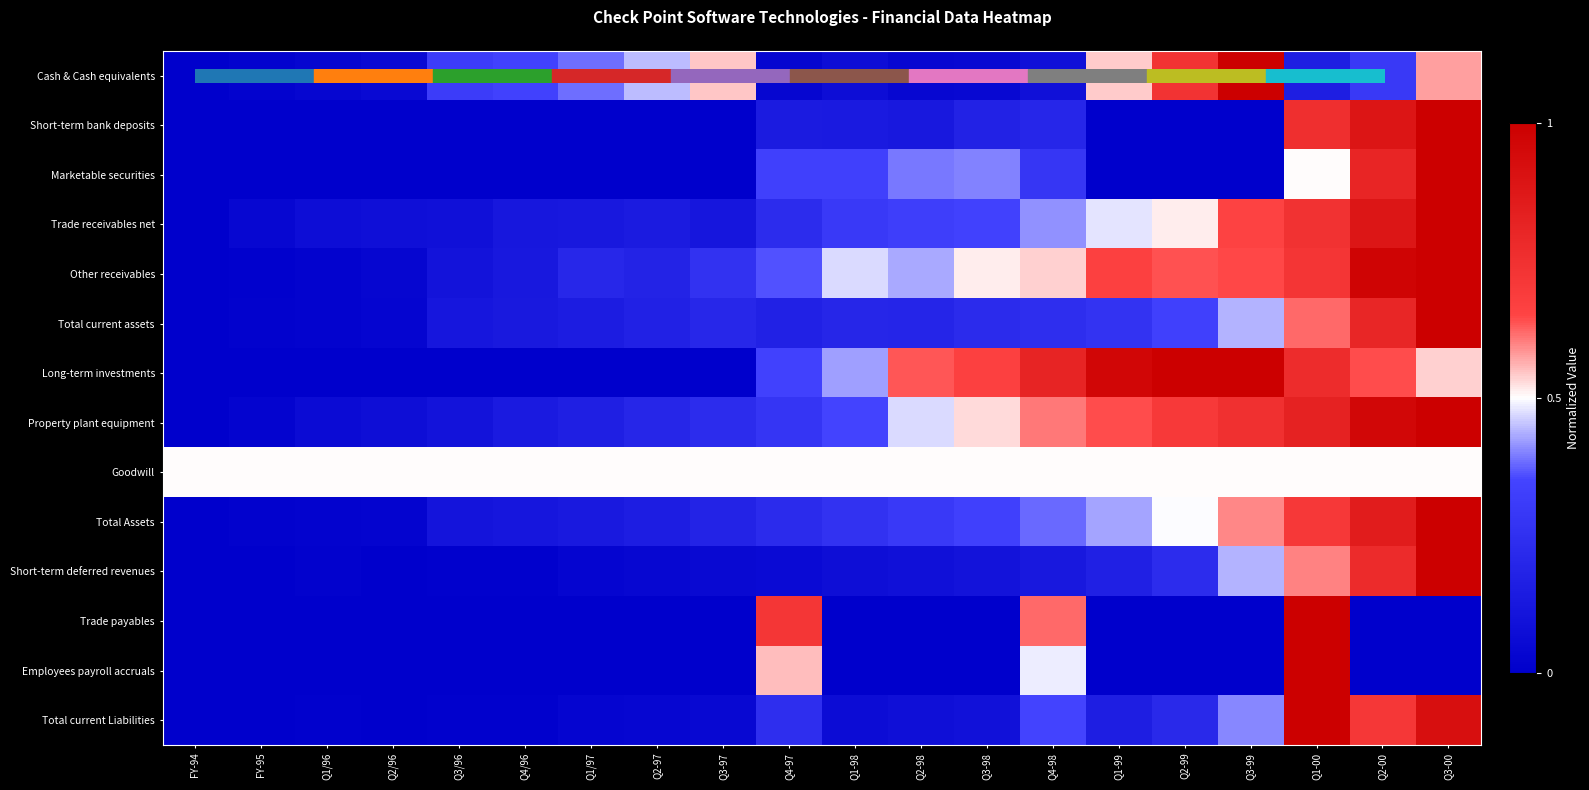

Reading left to right, transcribe all the data shown in this chart.

Cash & Cash equivalents: FY-94=0.0	FY-95=0.0	Q1/96=0.0	Q2/96=0.1	Q3/96=0.3	Q4/96=0.3	Q1/97=0.4	Q2-97=0.4	Q3-97=0.5	Q4-97=0.0	Q1-98=0.1	Q2-98=0.0	Q3-98=0.0	Q4-98=0.1	Q1-99=0.5	Q2-99=0.7	Q3-99=1.0	Q1-00=0.2	Q2-00=0.3	Q3-00=0.6
Short-term bank deposits: FY-94=0.0	FY-95=0.0	Q1/96=0.0	Q2/96=0.0	Q3/96=0.0	Q4/96=0.0	Q1/97=0.0	Q2-97=0.0	Q3-97=0.0	Q4-97=0.1	Q1-98=0.1	Q2-98=0.1	Q3-98=0.2	Q4-98=0.2	Q1-99=0.0	Q2-99=0.0	Q3-99=0.0	Q1-00=0.8	Q2-00=0.9	Q3-00=1.0
Marketable securities: FY-94=0.0	FY-95=0.0	Q1/96=0.0	Q2/96=0.0	Q3/96=0.0	Q4/96=0.0	Q1/97=0.0	Q2-97=0.0	Q3-97=0.0	Q4-97=0.3	Q1-98=0.3	Q2-98=0.4	Q3-98=0.4	Q4-98=0.3	Q1-99=0.0	Q2-99=0.0	Q3-99=0.0	Q1-00=0.5	Q2-00=0.8	Q3-00=1.0
Trade receivables net: FY-94=0.0	FY-95=0.0	Q1/96=0.1	Q2/96=0.1	Q3/96=0.1	Q4/96=0.1	Q1/97=0.1	Q2-97=0.1	Q3-97=0.1	Q4-97=0.2	Q1-98=0.3	Q2-98=0.3	Q3-98=0.3	Q4-98=0.4	Q1-99=0.5	Q2-99=0.5	Q3-99=0.7	Q1-00=0.7	Q2-00=0.9	Q3-00=1.0
Other receivables: FY-94=0.0	FY-95=0.0	Q1/96=0.0	Q2/96=0.0	Q3/96=0.1	Q4/96=0.1	Q1/97=0.2	Q2-97=0.2	Q3-97=0.3	Q4-97=0.4	Q1-98=0.5	Q2-98=0.4	Q3-98=0.5	Q4-98=0.5	Q1-99=0.7	Q2-99=0.6	Q3-99=0.6	Q1-00=0.7	Q2-00=1.0	Q3-00=1.0
Total current assets: FY-94=0.0	FY-95=0.0	Q1/96=0.0	Q2/96=0.0	Q3/96=0.1	Q4/96=0.1	Q1/97=0.2	Q2-97=0.2	Q3-97=0.2	Q4-97=0.2	Q1-98=0.2	Q2-98=0.2	Q3-98=0.2	Q4-98=0.2	Q1-99=0.3	Q2-99=0.3	Q3-99=0.4	Q1-00=0.6	Q2-00=0.8	Q3-00=1.0
Long-term investments: FY-94=0.0	FY-95=0.0	Q1/96=0.0	Q2/96=0.0	Q3/96=0.0	Q4/96=0.0	Q1/97=0.0	Q2-97=0.0	Q3-97=0.0	Q4-97=0.3	Q1-98=0.4	Q2-98=0.6	Q3-98=0.7	Q4-98=0.8	Q1-99=1.0	Q2-99=1.0	Q3-99=1.0	Q1-00=0.8	Q2-00=0.6	Q3-00=0.5
Property plant equipment: FY-94=0.0	FY-95=0.0	Q1/96=0.1	Q2/96=0.1	Q3/96=0.1	Q4/96=0.1	Q1/97=0.2	Q2-97=0.2	Q3-97=0.2	Q4-97=0.3	Q1-98=0.4	Q2-98=0.5	Q3-98=0.5	Q4-98=0.6	Q1-99=0.6	Q2-99=0.7	Q3-99=0.8	Q1-00=0.8	Q2-00=1.0	Q3-00=1.0
Goodwill: FY-94=0.5	FY-95=0.5	Q1/96=0.5	Q2/96=0.5	Q3/96=0.5	Q4/96=0.5	Q1/97=0.5	Q2-97=0.5	Q3-97=0.5	Q4-97=0.5	Q1-98=0.5	Q2-98=0.5	Q3-98=0.5	Q4-98=0.5	Q1-99=0.5	Q2-99=0.5	Q3-99=0.5	Q1-00=0.5	Q2-00=0.5	Q3-00=0.5
Total Assets: FY-94=0.0	FY-95=0.0	Q1/96=0.0	Q2/96=0.0	Q3/96=0.1	Q4/96=0.1	Q1/97=0.1	Q2-97=0.2	Q3-97=0.2	Q4-97=0.2	Q1-98=0.3	Q2-98=0.3	Q3-98=0.3	Q4-98=0.4	Q1-99=0.4	Q2-99=0.5	Q3-99=0.6	Q1-00=0.7	Q2-00=0.8	Q3-00=1.0
Short-term deferred revenues: FY-94=0.0	FY-95=0.0	Q1/96=0.0	Q2/96=0.0	Q3/96=0.0	Q4/96=0.0	Q1/97=0.0	Q2-97=0.0	Q3-97=0.0	Q4-97=0.1	Q1-98=0.1	Q2-98=0.1	Q3-98=0.1	Q4-98=0.1	Q1-99=0.2	Q2-99=0.2	Q3-99=0.4	Q1-00=0.6	Q2-00=0.8	Q3-00=1.0
Trade payables: FY-94=0.0	FY-95=0.0	Q1/96=0.0	Q2/96=0.0	Q3/96=0.0	Q4/96=0.0	Q1/97=0.0	Q2-97=0.0	Q3-97=0.0	Q4-97=0.7	Q1-98=0.0	Q2-98=0.0	Q3-98=0.0	Q4-98=0.6	Q1-99=0.0	Q2-99=0.0	Q3-99=0.0	Q1-00=1.0	Q2-00=0.0	Q3-00=0.0
Employees payroll accruals: FY-94=0.0	FY-95=0.0	Q1/96=0.0	Q2/96=0.0	Q3/96=0.0	Q4/96=0.0	Q1/97=0.0	Q2-97=0.0	Q3-97=0.0	Q4-97=0.6	Q1-98=0.0	Q2-98=0.0	Q3-98=0.0	Q4-98=0.5	Q1-99=0.0	Q2-99=0.0	Q3-99=0.0	Q1-00=1.0	Q2-00=0.0	Q3-00=0.0
Total current Liabilities: FY-94=0.0	FY-95=0.0	Q1/96=0.0	Q2/96=0.0	Q3/96=0.0	Q4/96=0.0	Q1/97=0.0	Q2-97=0.0	Q3-97=0.0	Q4-97=0.2	Q1-98=0.1	Q2-98=0.1	Q3-98=0.1	Q4-98=0.4	Q1-99=0.2	Q2-99=0.2	Q3-99=0.4	Q1-00=1.0	Q2-00=0.7	Q3-00=0.9